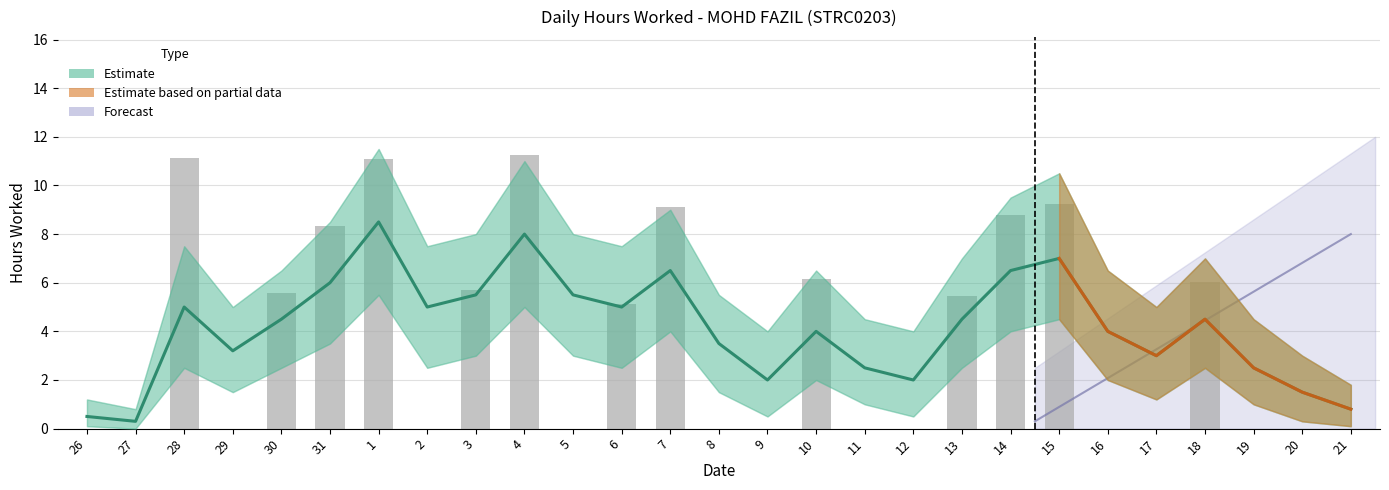

What is the label of the 10th bar from the right?

12